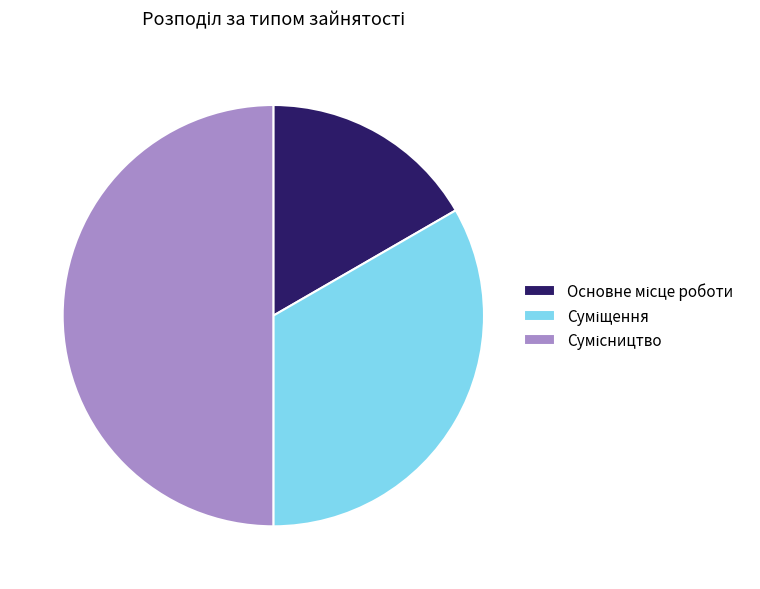

To the nearest percent, what percentage of the pie is Суміщення?

33%